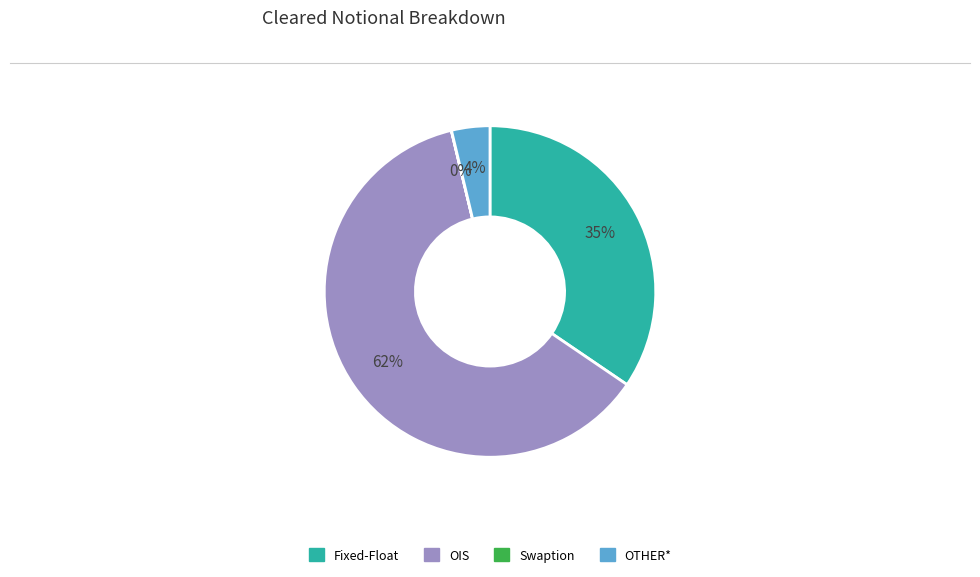

To the nearest percent, what is the combined percentage of Fixed-Float and OIS?

96%